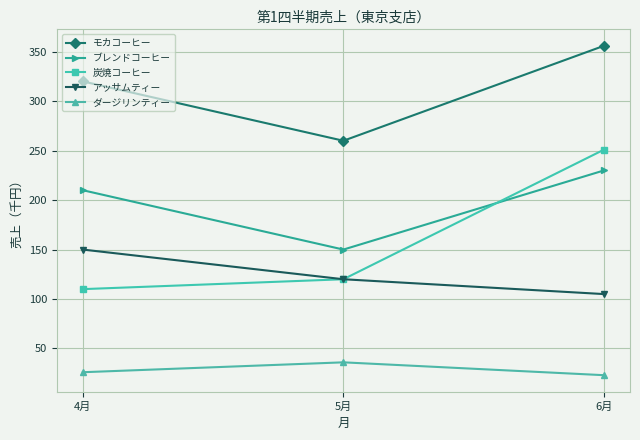

Which series has the largest range (max minus min)?

炭焼コーヒー